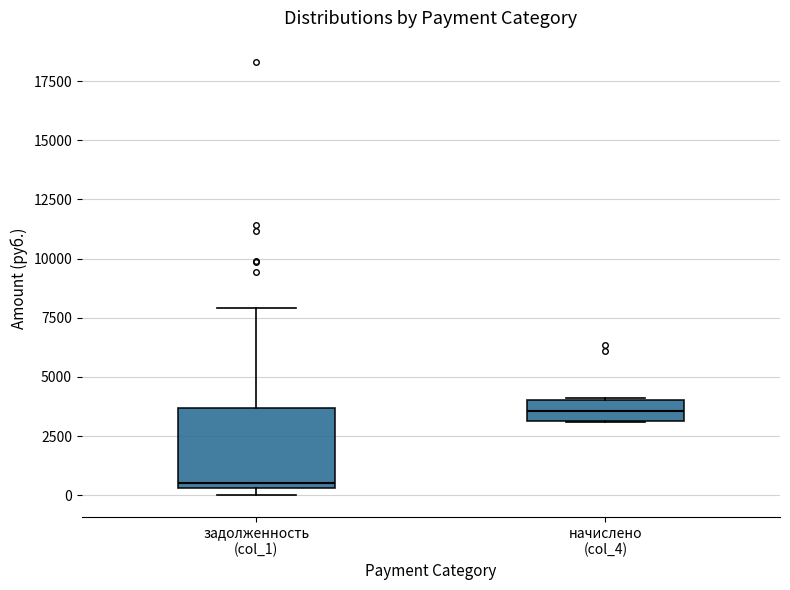

Reading left to right, read every box against the y-axis: the position of its median line, the range the box covers, and the ends of its whiskers. The values are not printed on the chart, so give them approximately, as read against the axis.

задолженность (col_1): median 500 (just above the box's lower edge), box 500 to 3500, whiskers 0 to 8000
начислено (col_4): median 3500, box 3000 to 4000, whiskers 3000 to 4000